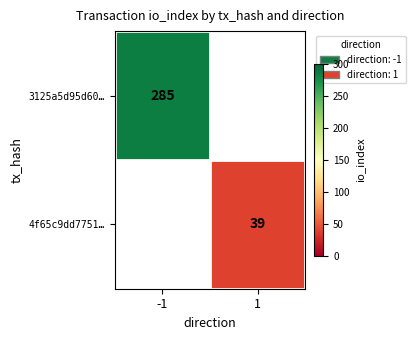

The value of 3125a5d95d60… at -1 is 89. True or false?

False